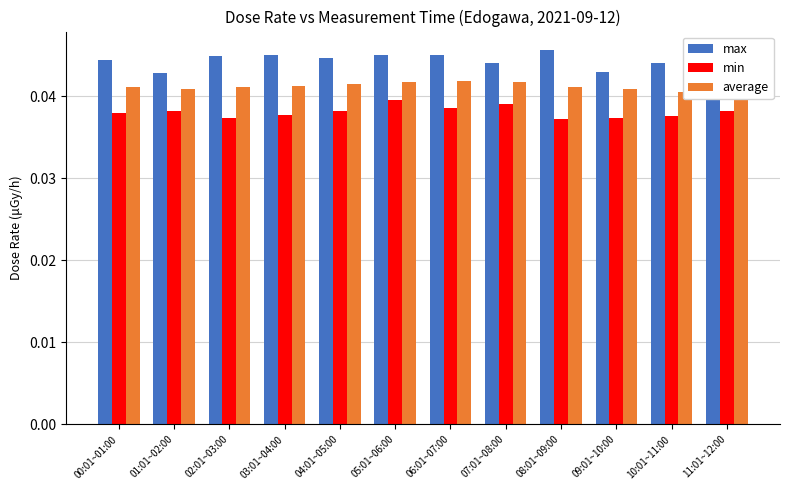

What are all the series names shown in the legend?

max, min, average